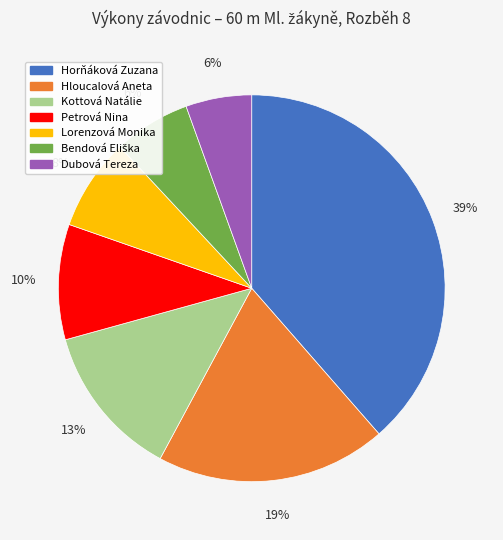

Between Dubová Tereza and Horňáková Zuzana, which is larger?

Horňáková Zuzana